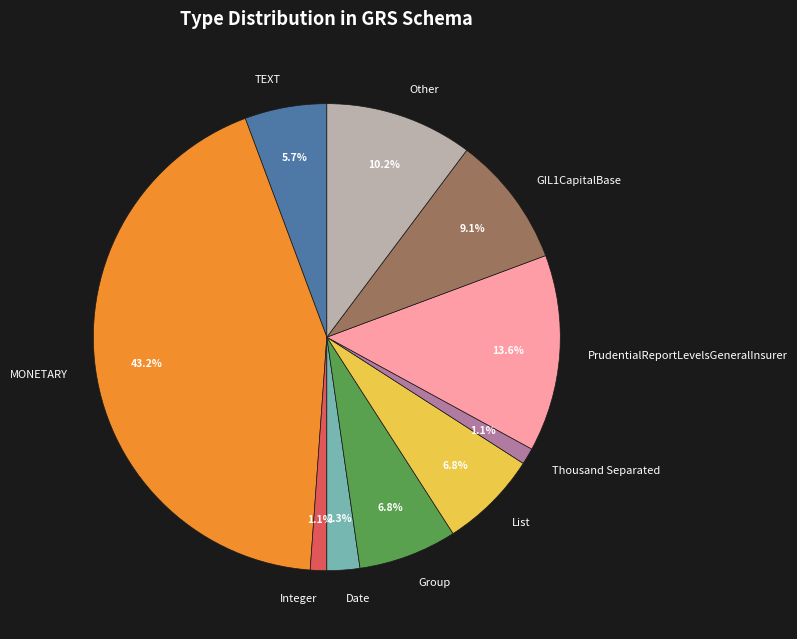

To the nearest percent, what portion does Thousand Separated represent?

1%